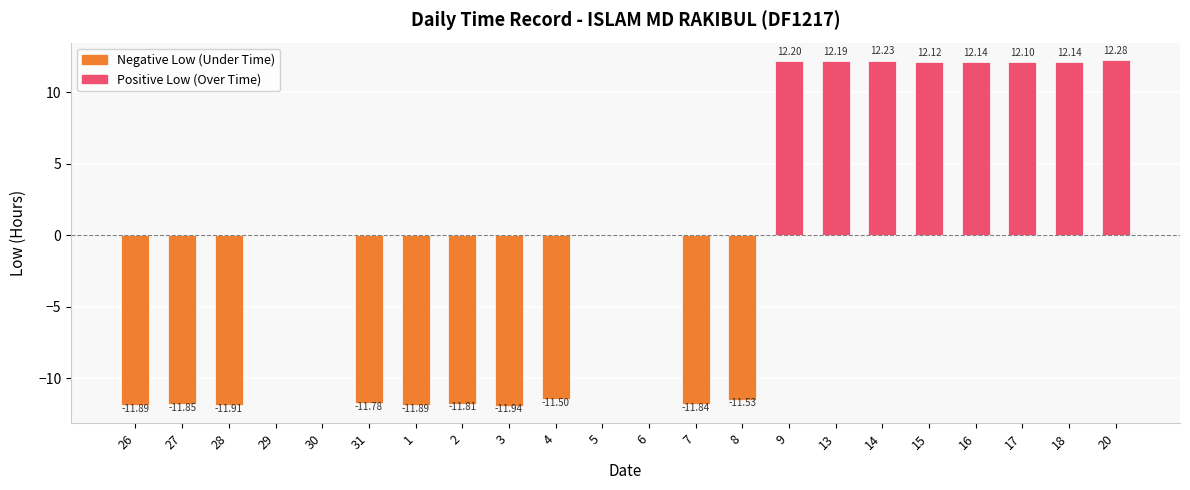

What is the sum of all values?

-20.5